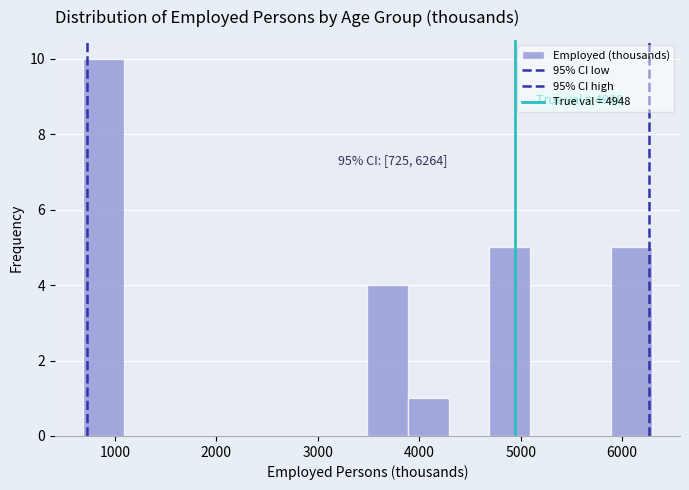

Which range on the x-axis has the tallest bar?

700 to 1100